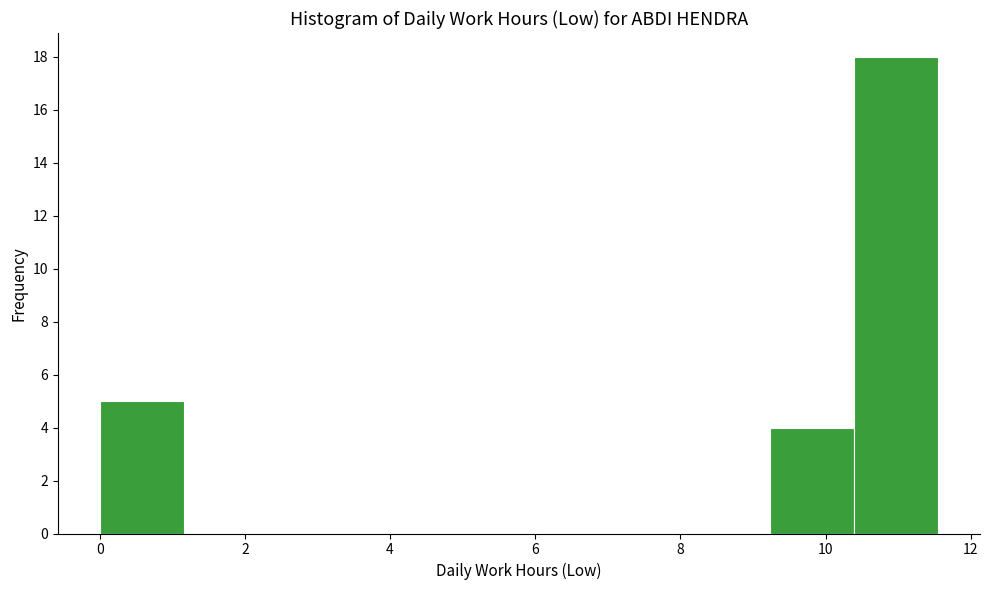

Reading left to right, transcribe this chart: for each bar, give the range it covers on the x-axis and its height. Neither the bar edges nor the heights are printed on the chart, so give them approximately, as read against the axes.

0.0 to 1.2: 5
1.2 to 2.4: 0
2.4 to 3.4: 0
3.4 to 4.6: 0
4.6 to 5.8: 0
5.8 to 7.0: 0
7.0 to 8.0: 0
8.0 to 9.2: 0
9.2 to 10.4: 4
10.4 to 11.6: 18